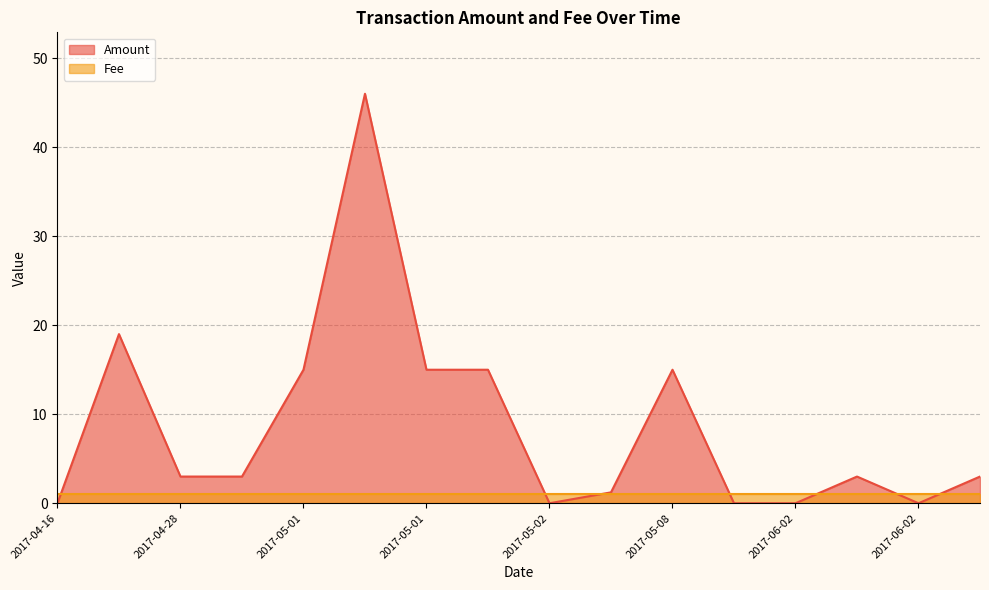

What is the ratio of the value at 2017-05-04 to the value at 2017-05-01?

0.1